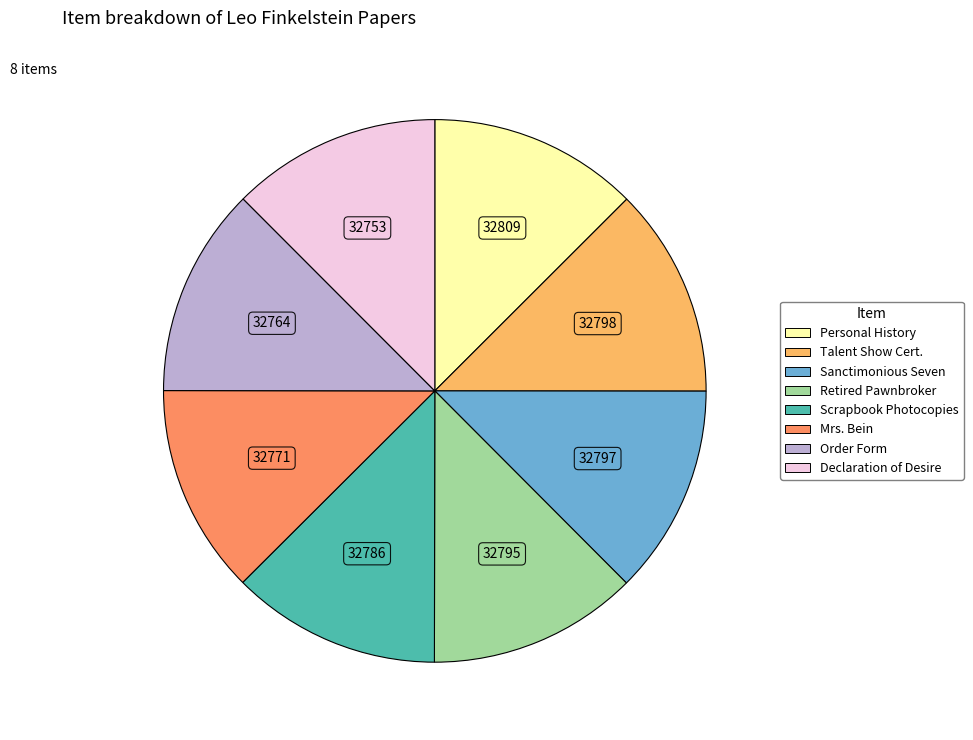

Is there any slice that represents more than half of the pie?

No